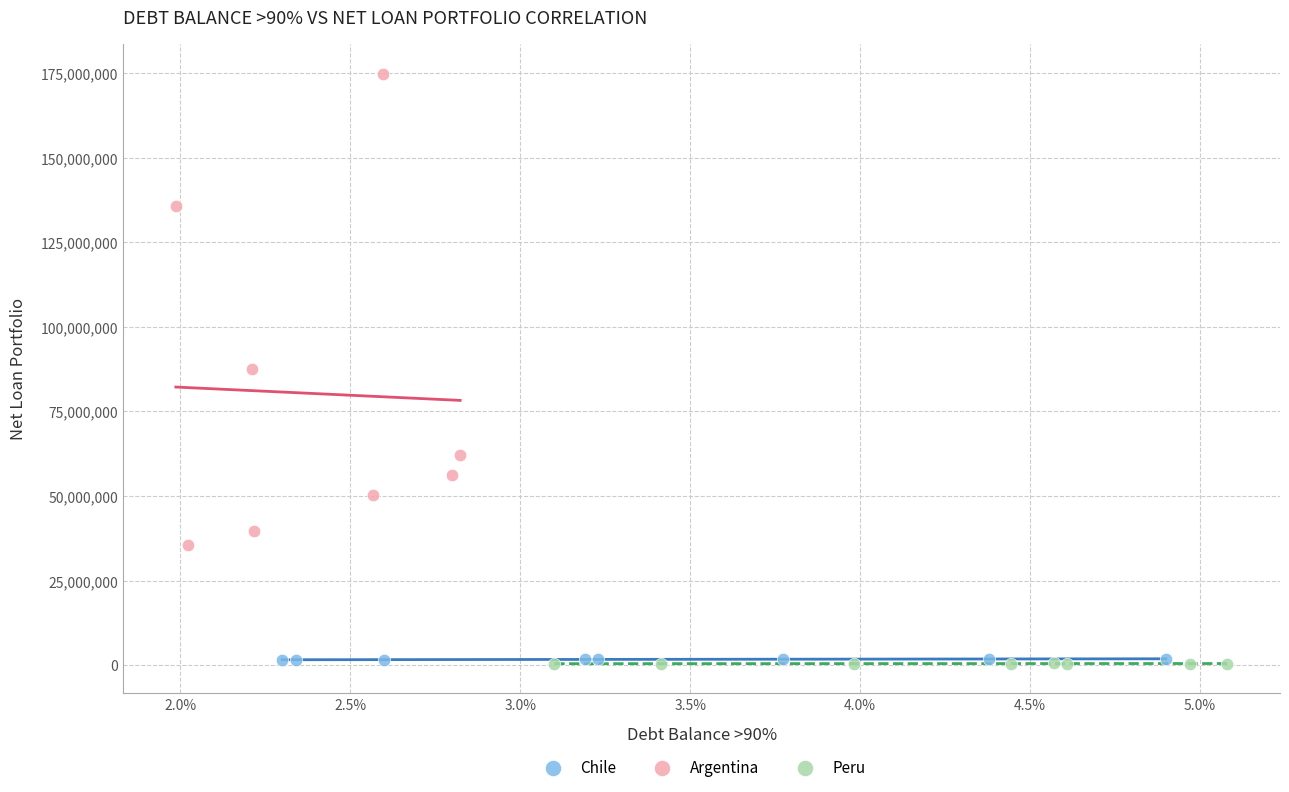

Which series has the widest spread of Y values?

Argentina